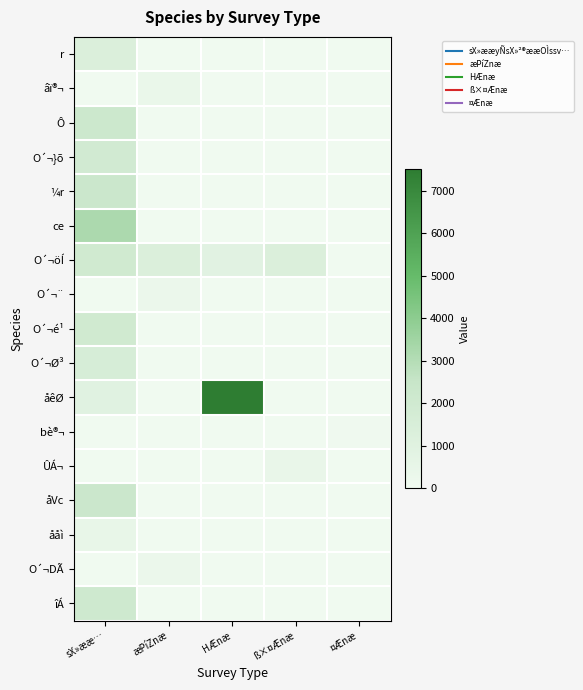

At which category is the sum across all series the highest?

sX»ææ…